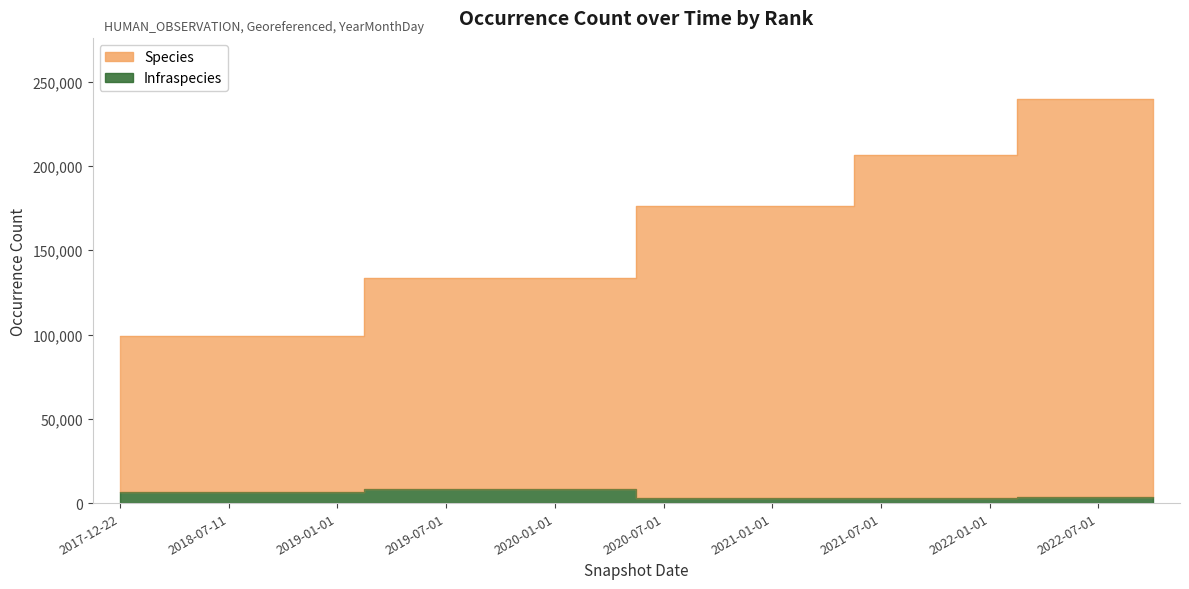

True or false: Species and Infraspecies intersect in this chart.

False